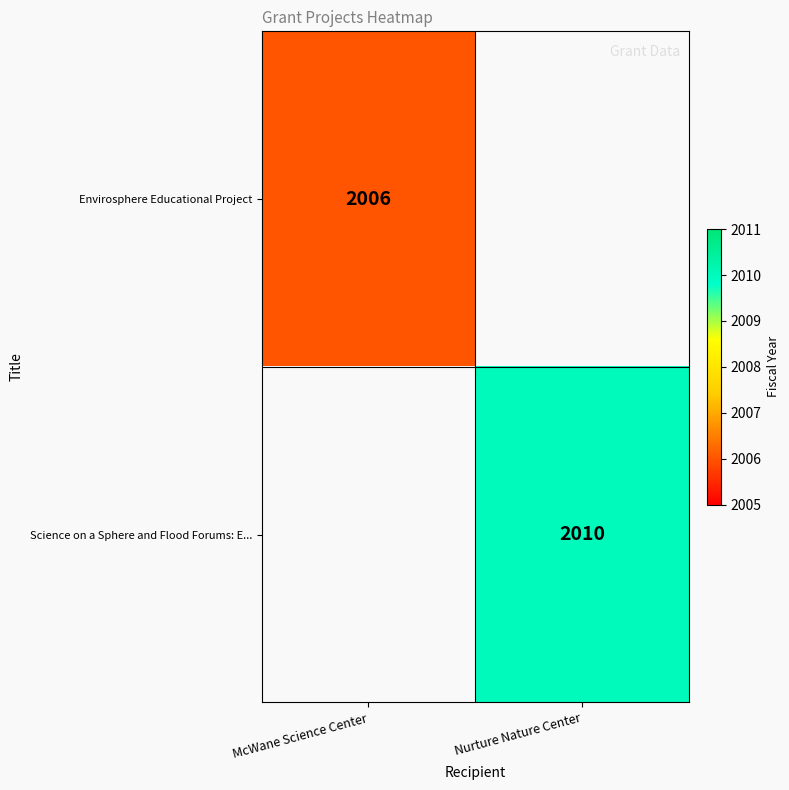

The Science on a Sphere and Flood Forums: E... series shows 2010 at Nurture Nature Center. True or false?

True